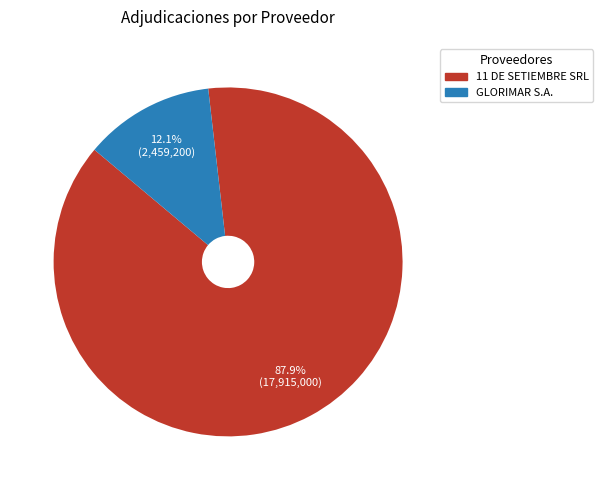

The GLORIMAR S.A. slice represents 12% of the pie. True or false?

True